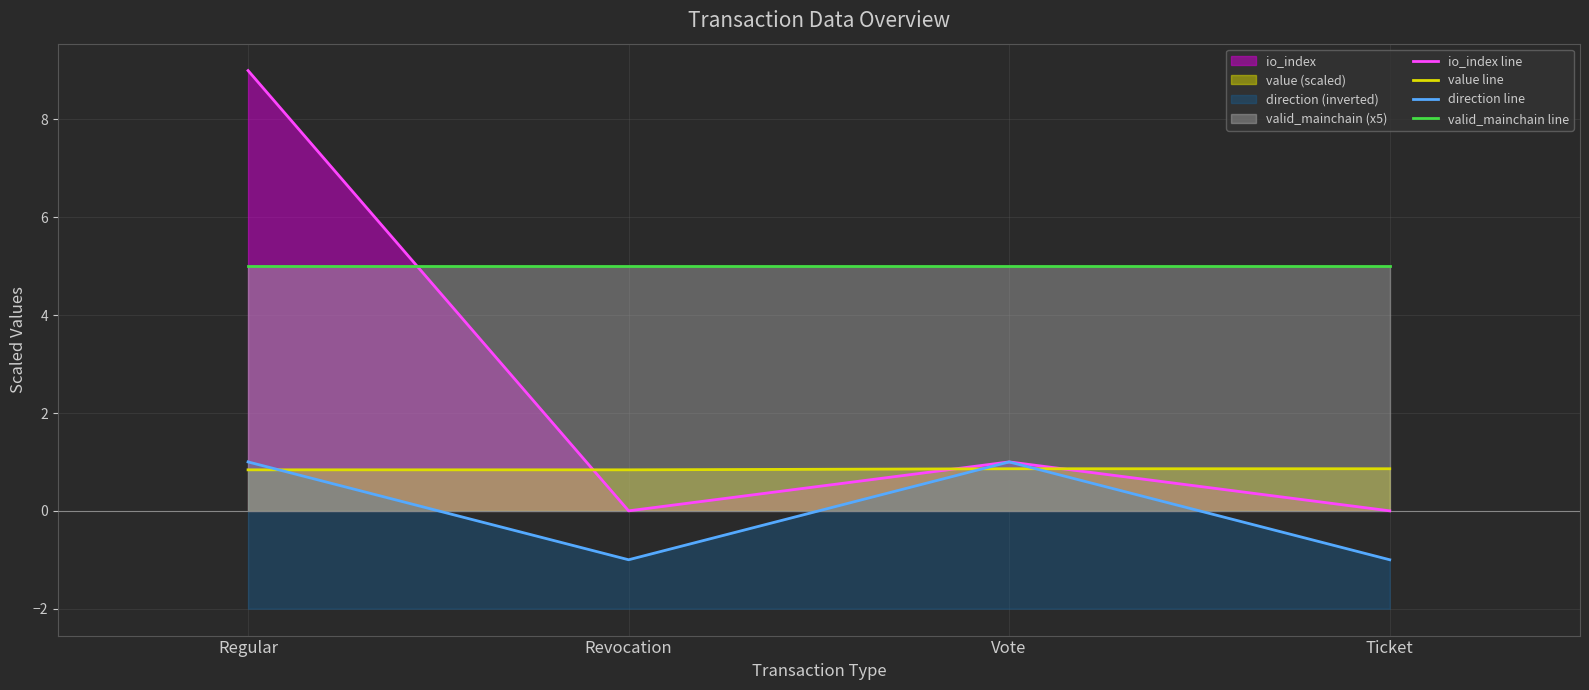

What position from the left is Ticket?

4